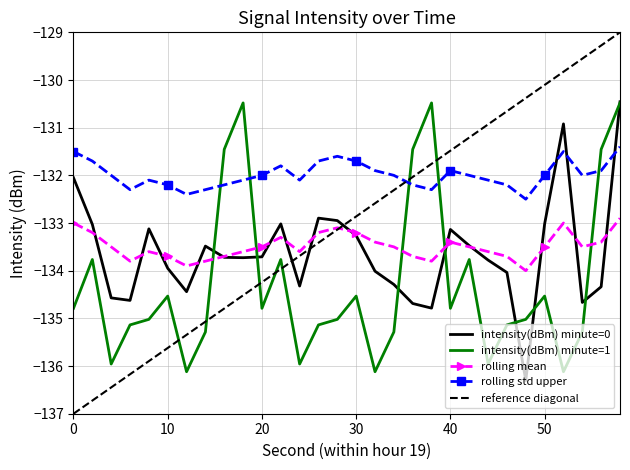

True or false: intensity(dBm) minute=0 and rolling std upper intersect in this chart.

True